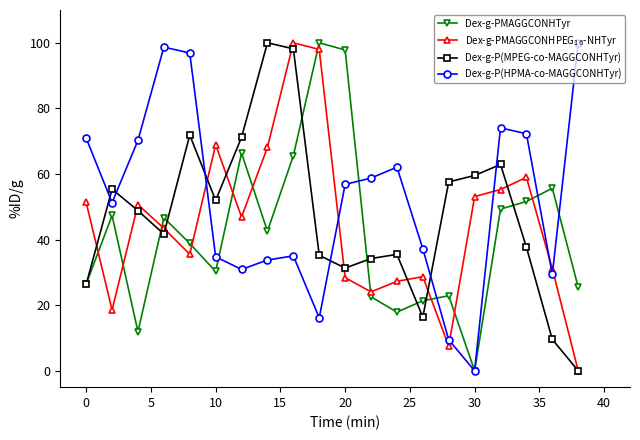

List the series in order of their overall mean, highest first.

Dex-g-P(HPMA-co-MAGGCONHTyr), Dex-g-P(MPEG-co-MAGGCONHTyr), Dex-g-PMAGGCONHPEG$_{16}$-NHTyr, Dex-g-PMAGGCONHTyr